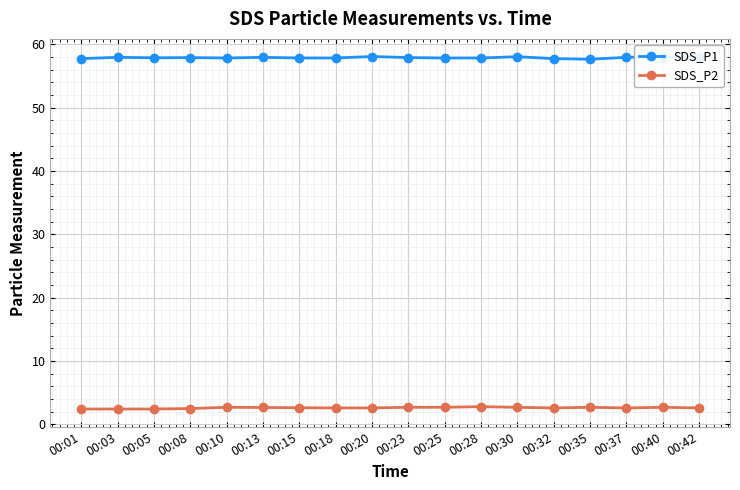

At 00:23, list the series in order from largest to smallest.

SDS_P1, SDS_P2